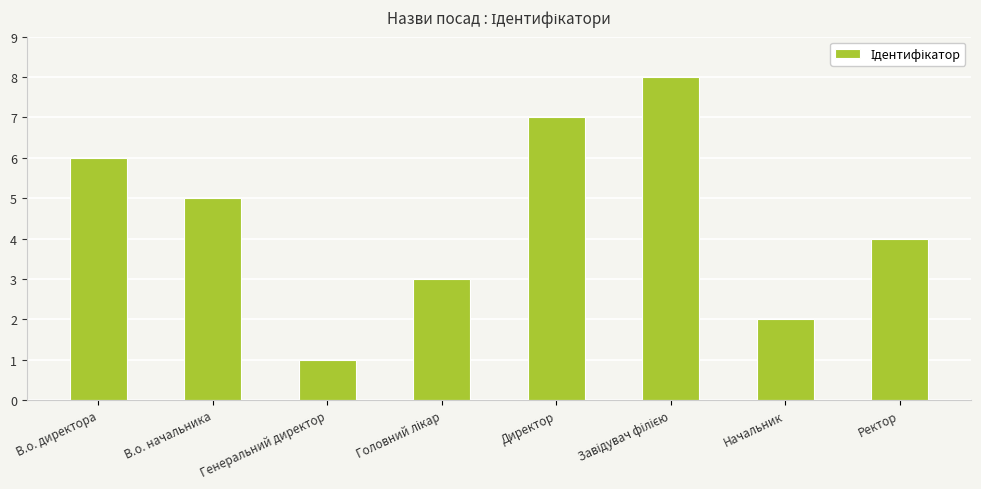

What is the label of the 6th bar from the right?

Генеральний директор